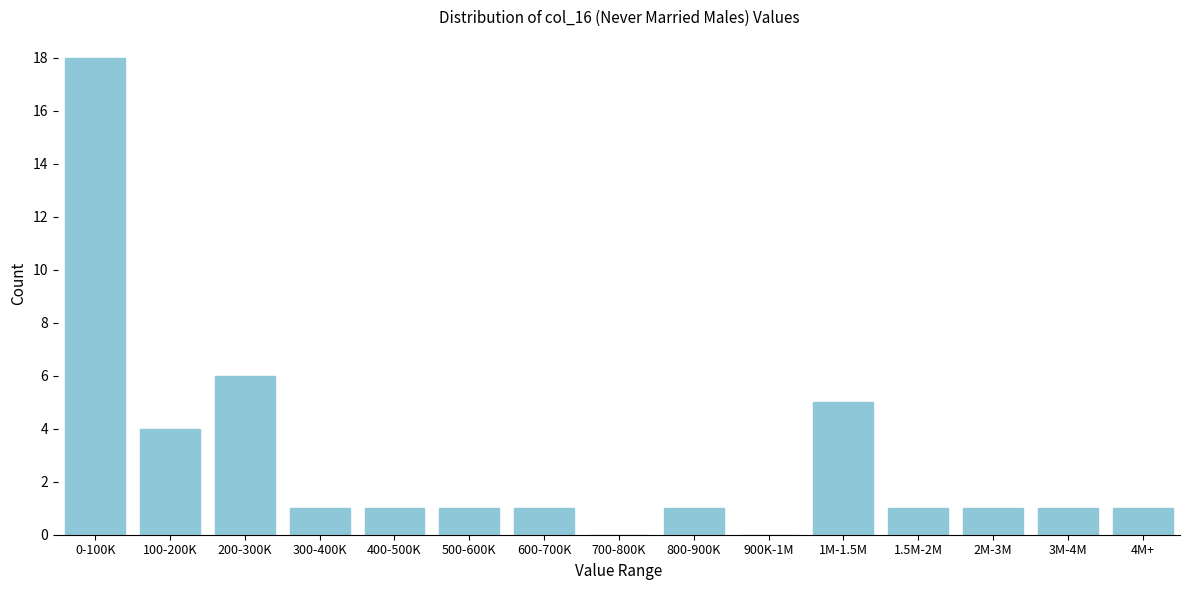

Reading left to right, extract all data points from this chart.

0-100K=18	100-200K=4	200-300K=6	300-400K=1	400-500K=1	500-600K=1	600-700K=1	700-800K=0	800-900K=1	900K-1M=0	1M-1.5M=5	1.5M-2M=1	2M-3M=1	3M-4M=1	4M+=1